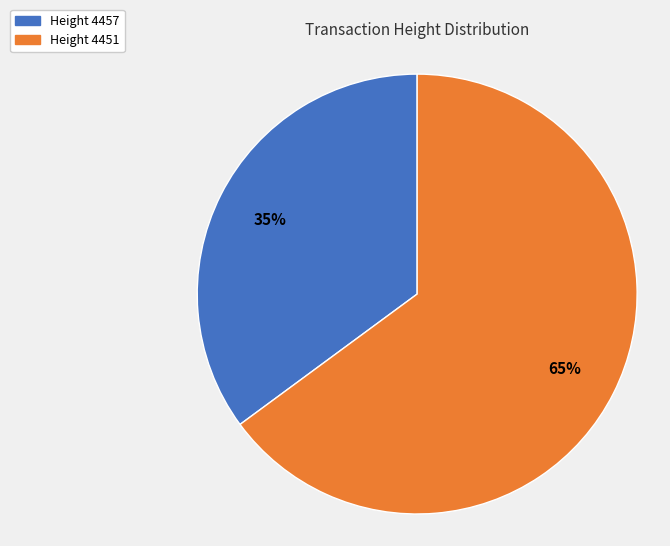

Is there any slice that represents more than half of the pie?

Yes